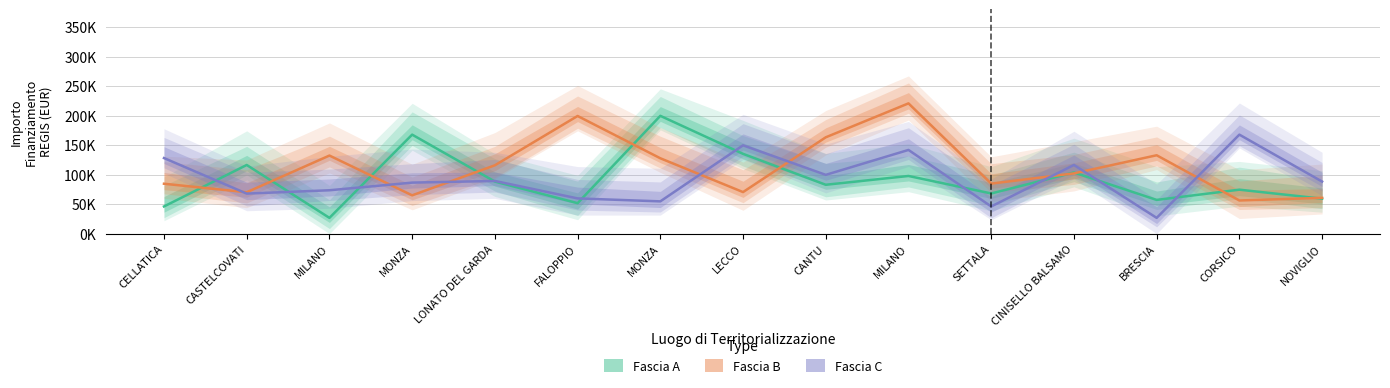

Rank the series by their maximum value, from lowest to highest.

Fascia C, Fascia A, Fascia B